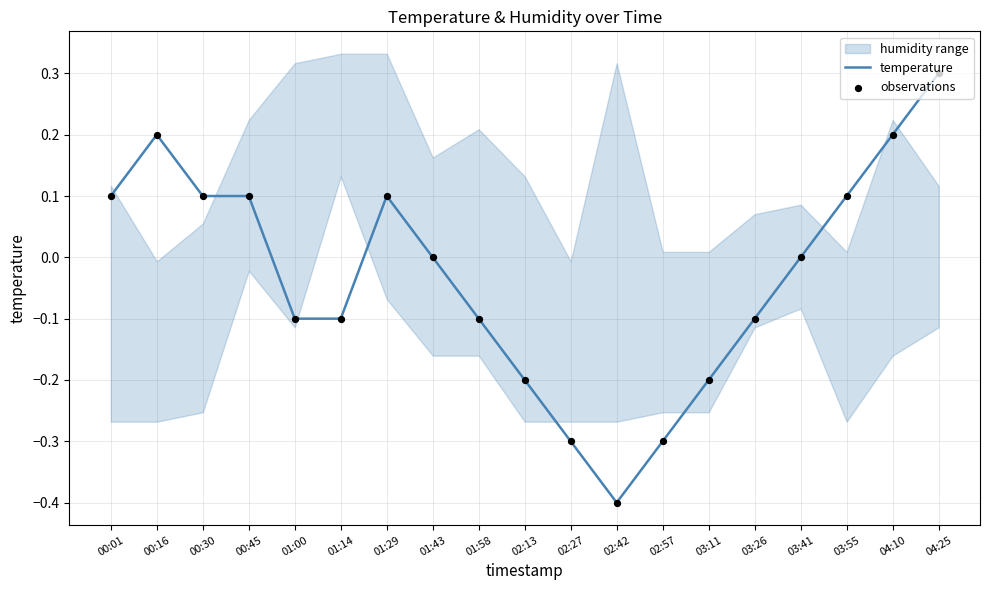

At which category is the sum across all series the highest?

04:25